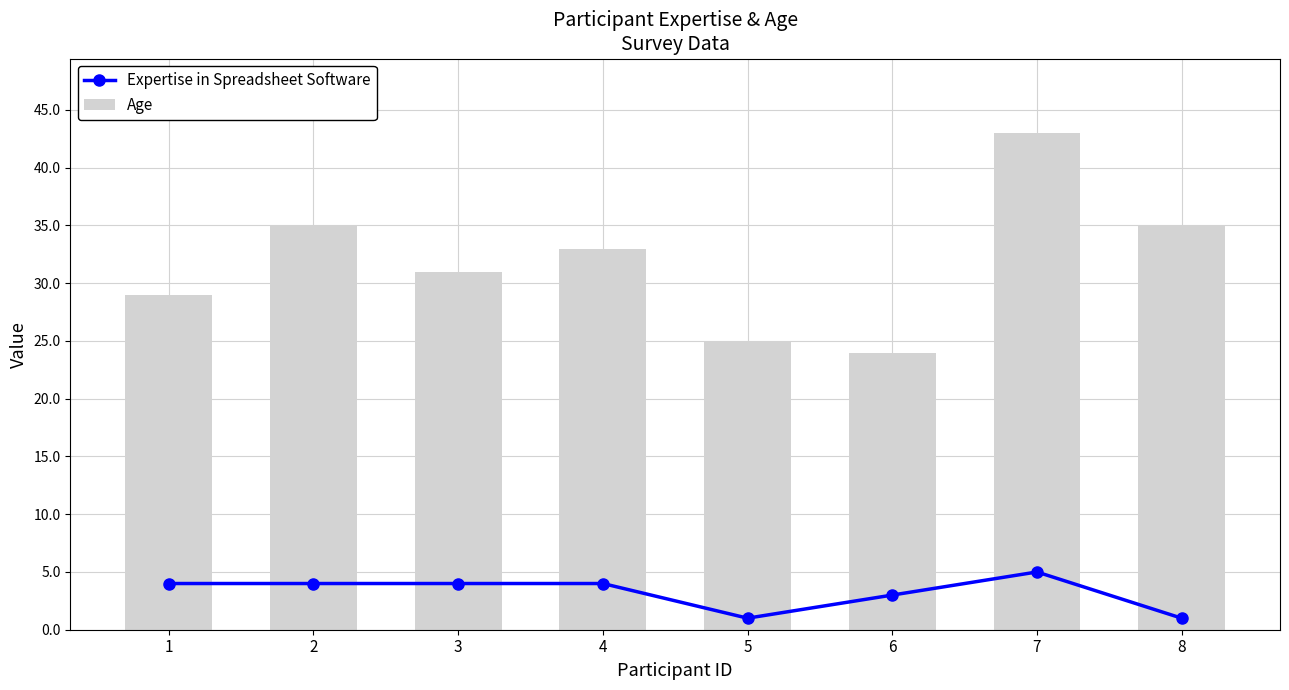

How many distinct data groups are displayed?

2